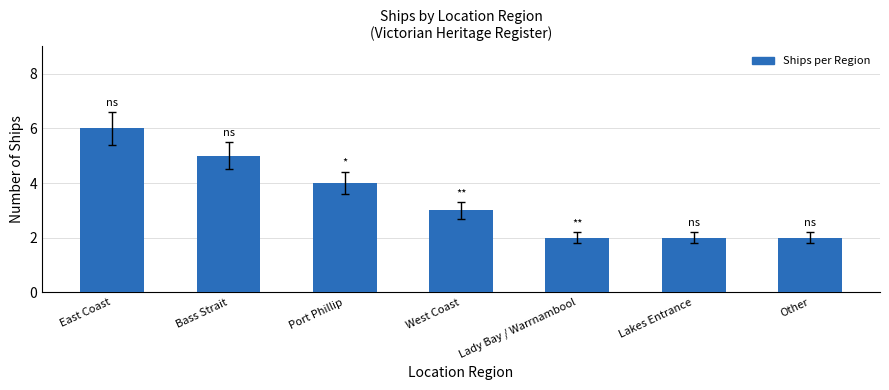

Approximately how many times larger is the value at East Coast compared to West Coast?

2.0